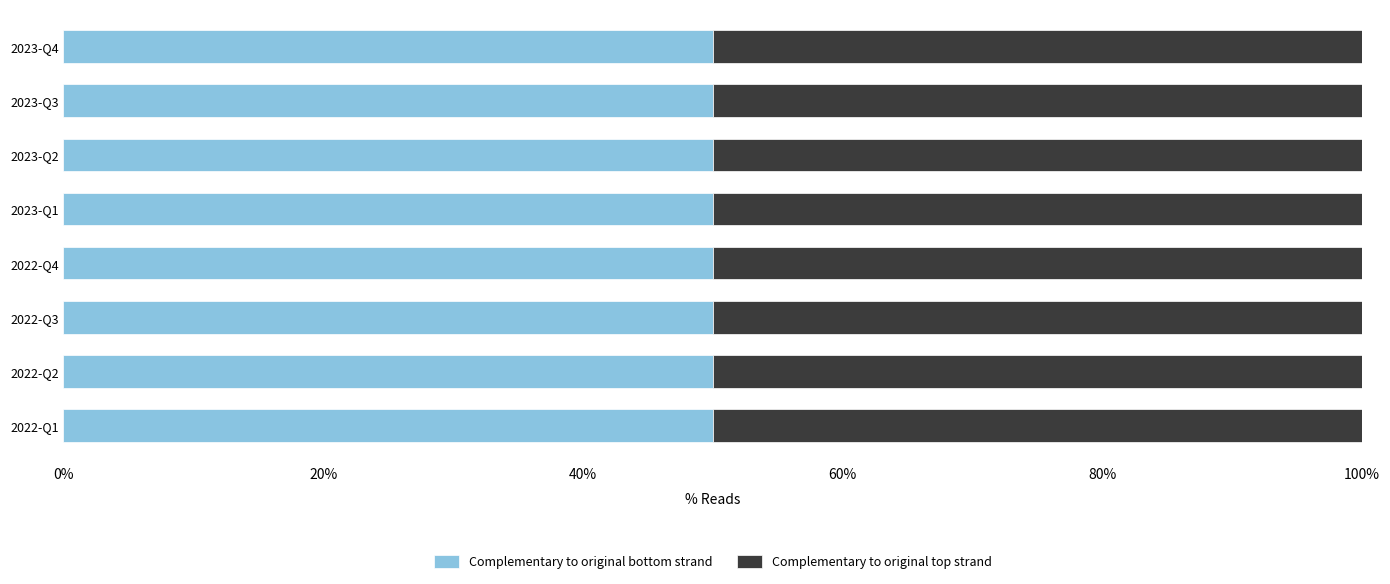

Is the value of Complementary to original bottom strand at 2023-Q4 greater than the value of Complementary to original top strand at 2022-Q4?

No